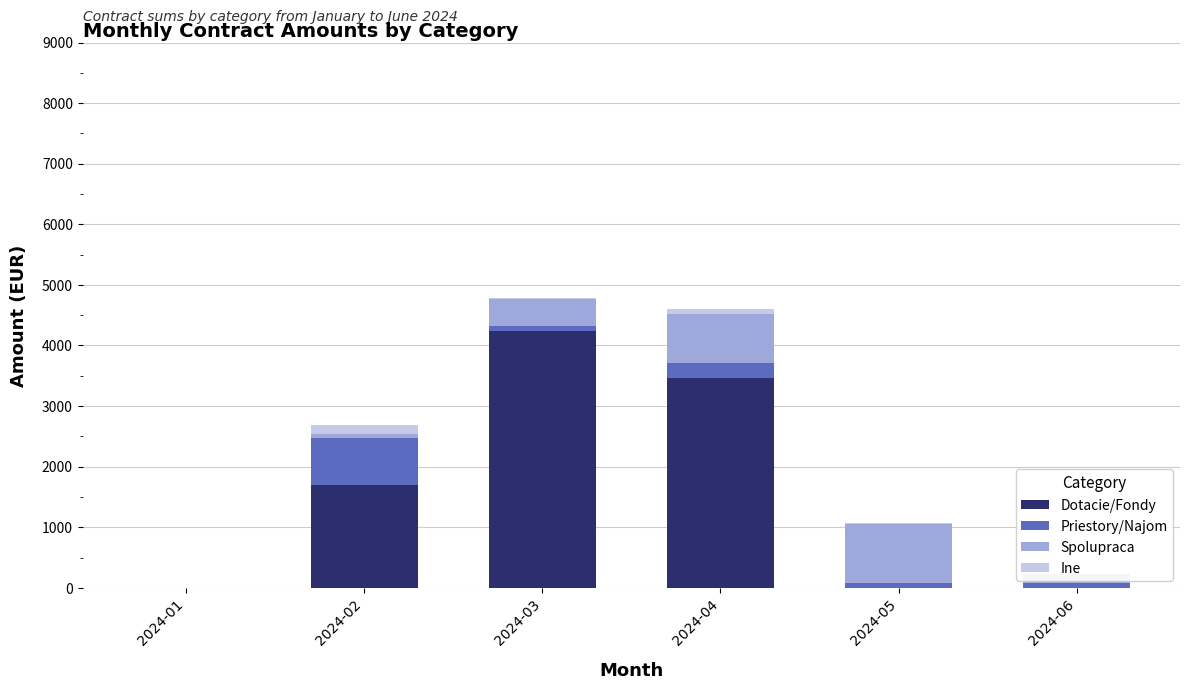

What is the value of the Spolupraca bar at the 3rd from the left?

440.0